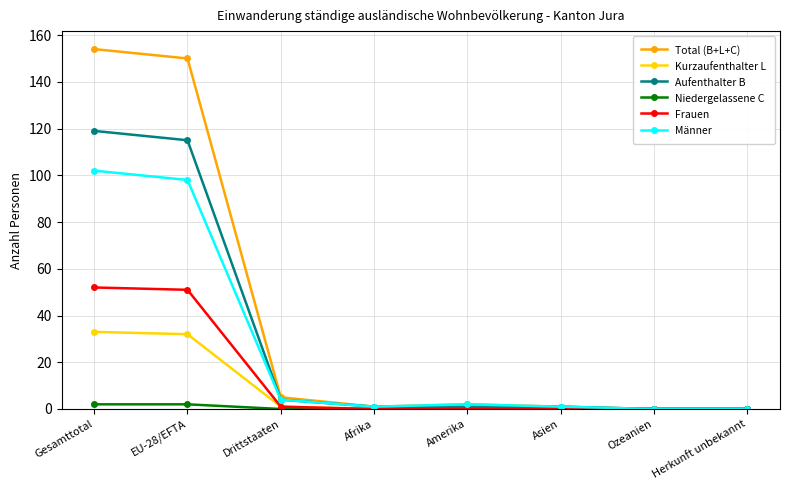

Which series changed the most between Gesamttotal and Asien?

Total (B+L+C)